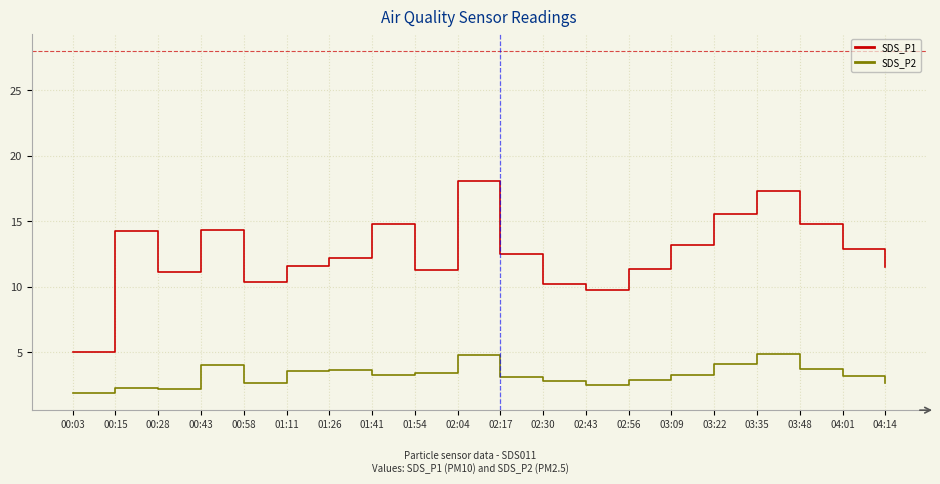

What value does the SDS_P1 series have at 01:54?

11.3